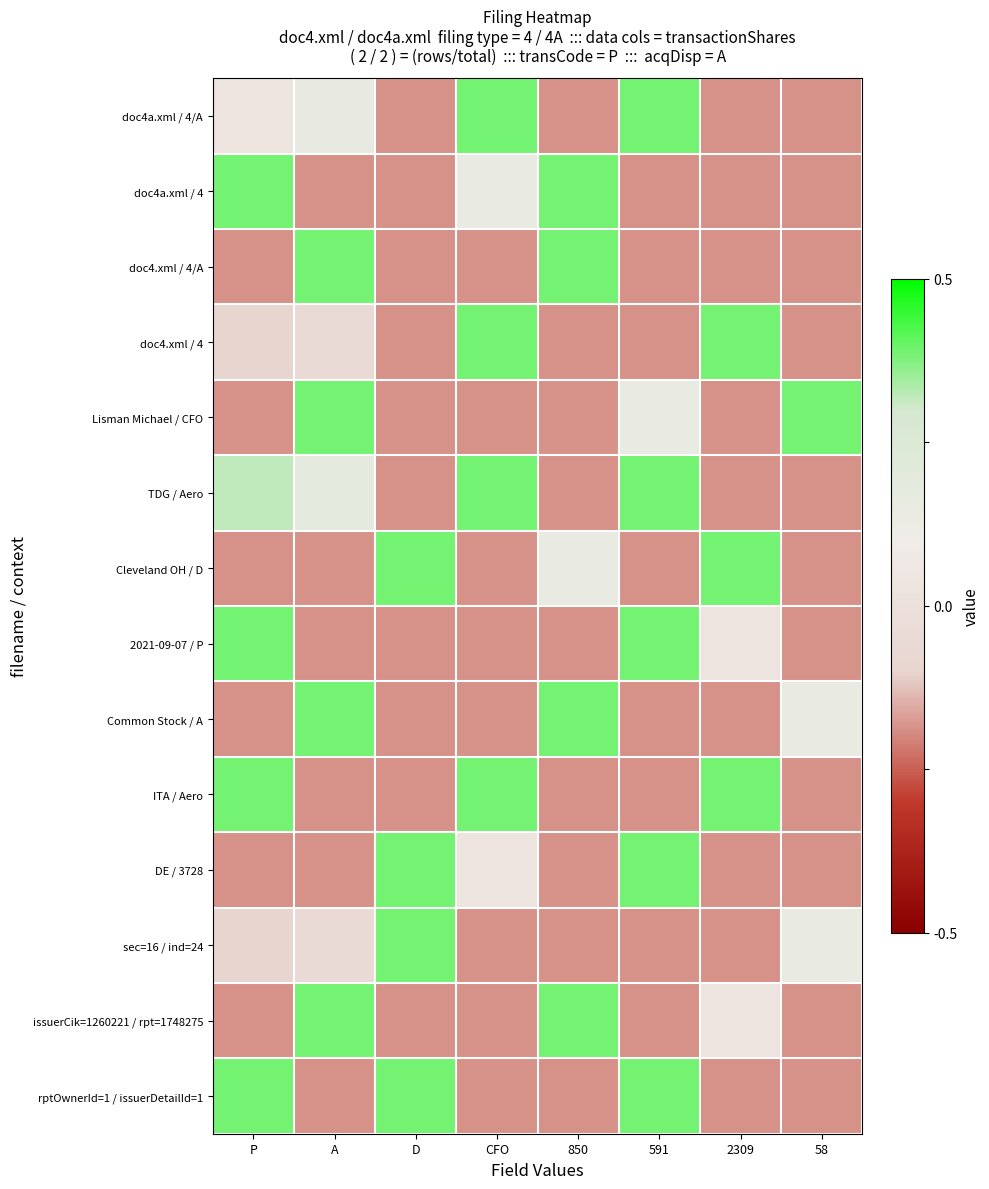

Reading left to right, extract all data points from this chart.

doc4a.xml / 4/A: P=0.1	A=0.6	D=-0.7	CFO=1.6	850=-0.7	591=1.6	2309=-0.7	58=-0.7
doc4a.xml / 4: P=1.6	A=-0.7	D=-0.7	CFO=0.6	850=1.6	591=-0.7	2309=-0.7	58=-0.7
doc4.xml / 4/A: P=-0.7	A=1.6	D=-0.7	CFO=-0.7	850=1.6	591=-0.7	2309=-0.7	58=-0.7
doc4.xml / 4: P=-0.4	A=-0.2	D=-0.7	CFO=1.6	850=-0.7	591=-0.7	2309=1.6	58=-0.7
Lisman Michael / CFO: P=-0.7	A=1.6	D=-0.7	CFO=-0.7	850=-0.7	591=0.6	2309=-0.7	58=1.6
TDG / Aero: P=1.3	A=0.7	D=-0.7	CFO=1.6	850=-0.7	591=1.6	2309=-0.7	58=-0.7
Cleveland OH / D: P=-0.7	A=-0.7	D=1.6	CFO=-0.7	850=0.6	591=-0.7	2309=1.6	58=-0.7
2021-09-07 / P: P=1.6	A=-0.7	D=-0.7	CFO=-0.7	850=-0.7	591=1.6	2309=0.1	58=-0.7
Common Stock / A: P=-0.7	A=1.6	D=-0.7	CFO=-0.7	850=1.6	591=-0.7	2309=-0.7	58=0.6
ITA / Aero: P=1.6	A=-0.7	D=-0.7	CFO=1.6	850=-0.7	591=-0.7	2309=1.6	58=-0.7
DE / 3728: P=-0.7	A=-0.7	D=1.6	CFO=0.1	850=-0.7	591=1.6	2309=-0.7	58=-0.7
sec=16 / ind=24: P=-0.4	A=-0.2	D=1.6	CFO=-0.7	850=-0.7	591=-0.7	2309=-0.7	58=0.6
issuerCik=1260221 / rpt=1748275: P=-0.7	A=1.6	D=-0.7	CFO=-0.7	850=1.6	591=-0.7	2309=0.1	58=-0.7
rptOwnerId=1 / issuerDetailId=1: P=1.6	A=-0.7	D=1.6	CFO=-0.7	850=-0.7	591=1.6	2309=-0.7	58=-0.7